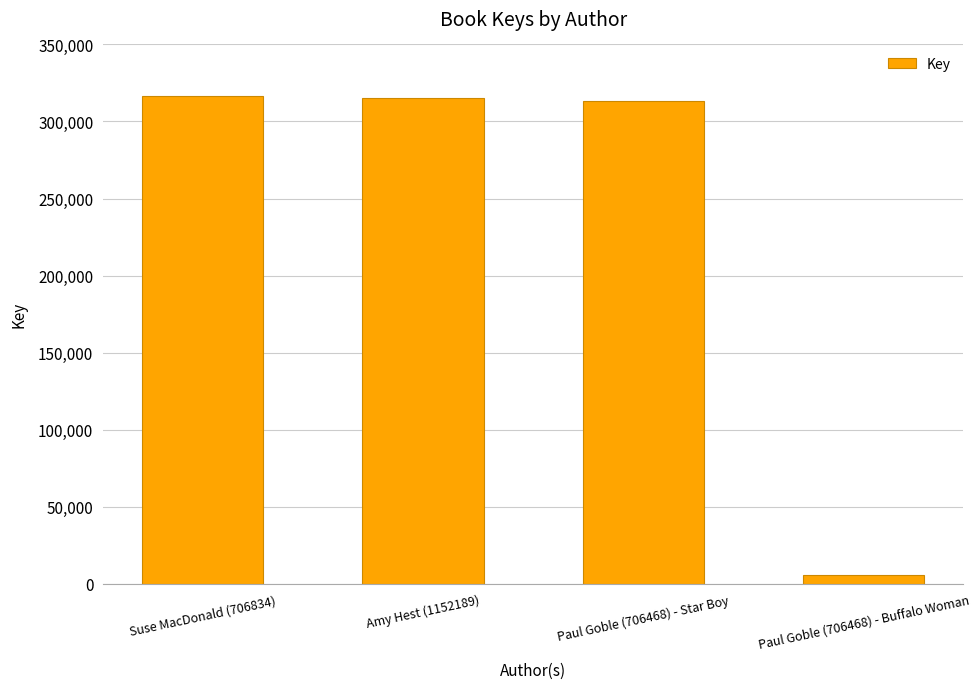

What value does the data have at Paul Goble (706468) - Star Boy, to the nearest 10?

313420